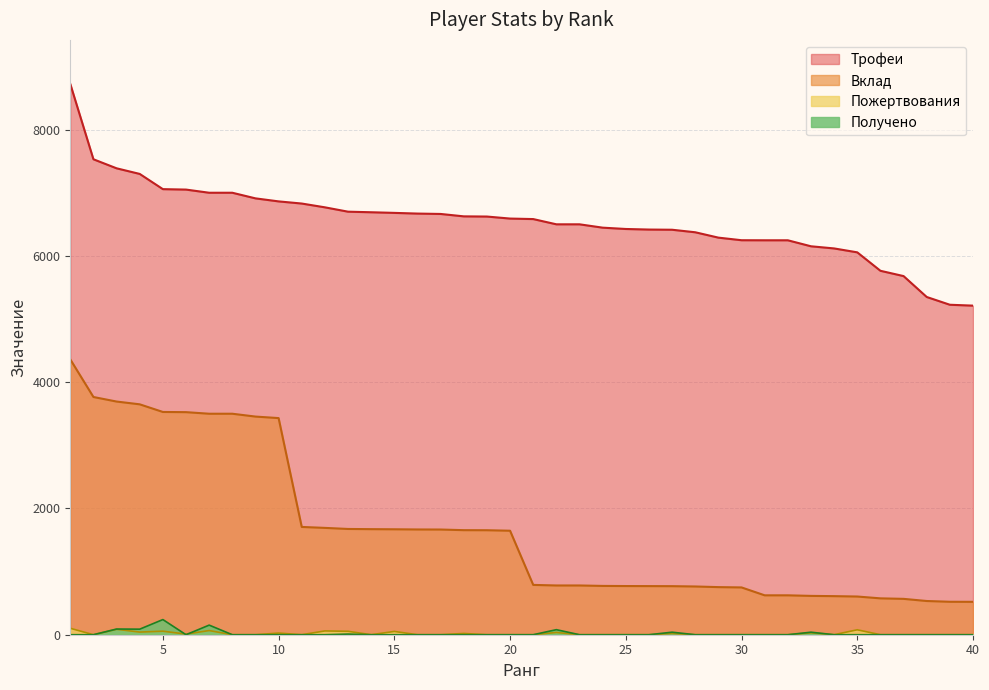

Reading left to right, transcribe all the data shown in this chart.

Трофеи: 1=8723	2=7530	3=7387	4=7298	5=7057	6=7050	7=7000	8=7000	9=6911	10=6863	11=6829	12=6769	13=6700	14=6691	15=6681	16=6670	17=6664	18=6626	19=6623	20=6591	21=6583	22=6500	23=6500	24=6447	25=6426	26=6417	27=6414	28=6374	29=6289	30=6248	31=6247	32=6247	33=6152	34=6118	35=6056	36=5764	37=5680	38=5349	39=5226	40=5212
Вклад: 1=4361	2=3765	3=3693	4=3649	5=3528	6=3525	7=3500	8=3500	9=3455	10=3431	11=1707	12=1692	13=1675	14=1672	15=1670	16=1667	17=1666	18=1656	19=1655	20=1647	21=789	22=780	23=780	24=773	25=771	26=770	27=769	28=764	29=754	30=749	31=624	32=624	33=615	34=611	35=605	36=576	37=568	38=534	39=522	40=521
Пожертвования: 1=102	2=0	3=86	4=42	5=56	6=10	7=66	8=0	9=0	10=26	11=0	12=60	13=54	14=0	15=52	16=0	17=0	18=20	19=0	20=0	21=0	22=36	23=0	24=0	25=0	26=0	27=20	28=0	29=0	30=0	31=0	32=0	33=30	34=0	35=78	36=0	37=0	38=0	39=0	40=0
Получено: 1=0	2=0	3=90	4=88	5=240	6=0	7=152	8=0	9=0	10=0	11=0	12=0	13=10	14=0	15=0	16=0	17=0	18=0	19=0	20=0	21=0	22=80	23=0	24=0	25=0	26=0	27=40	28=0	29=0	30=0	31=0	32=0	33=40	34=0	35=0	36=0	37=0	38=0	39=0	40=0